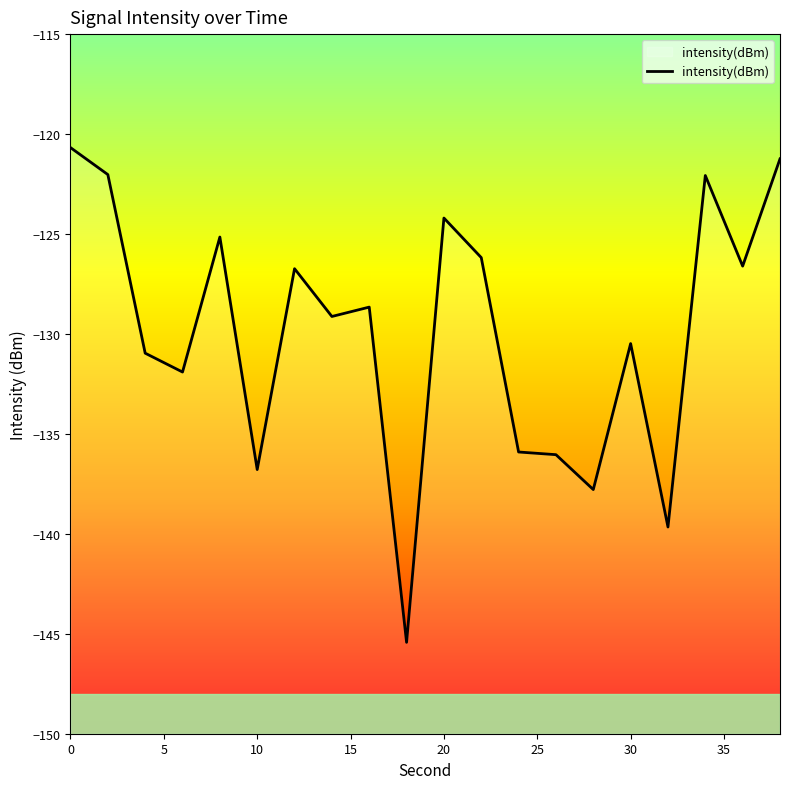

How many distinct data groups are displayed?

1